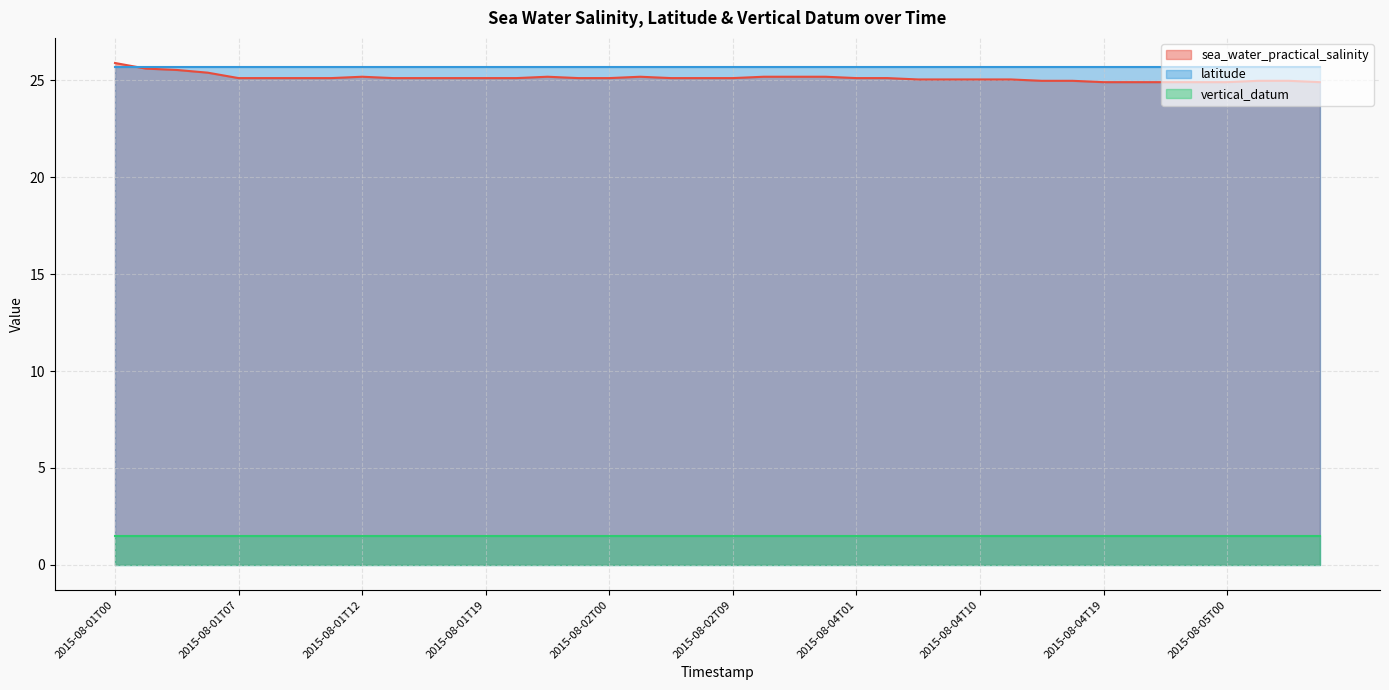

Does the chart display data point markers on the line(s)?

No